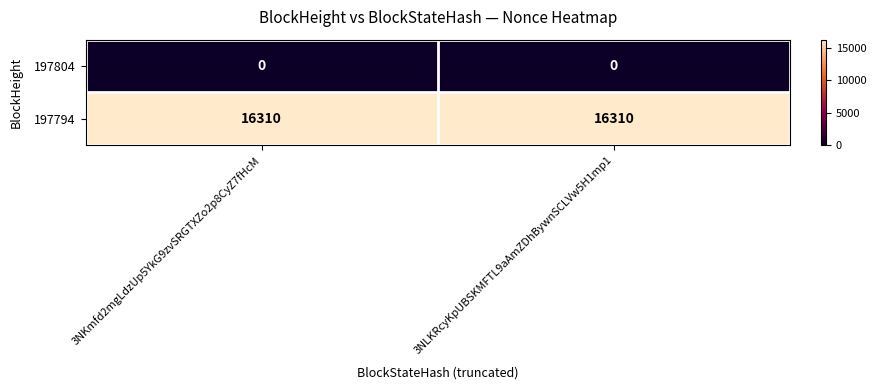

What is the highest value of the 197794 series?

16310